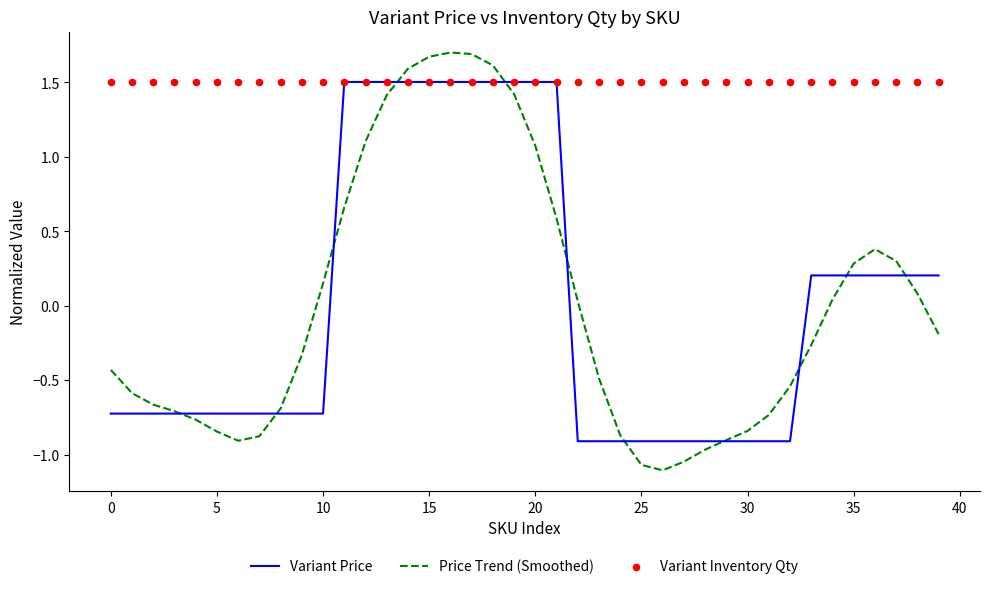

At how many categories does at least one series exceed 0?

40